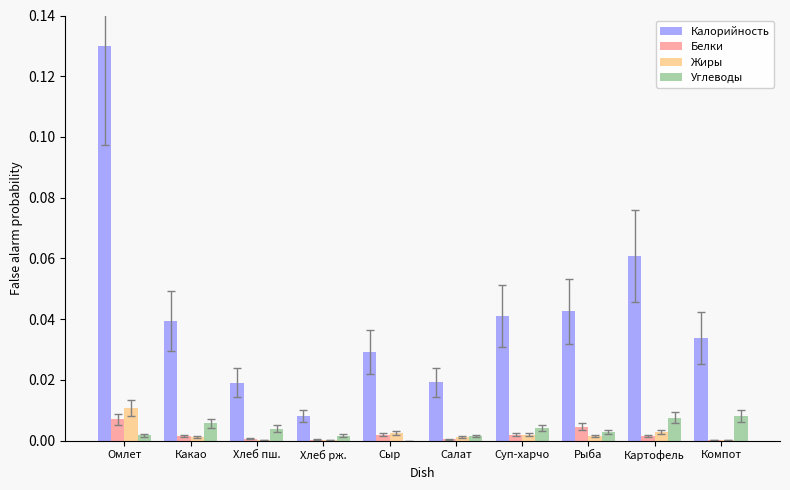

What are all the series names shown in the legend?

Калорийность, Белки, Жиры, Углеводы